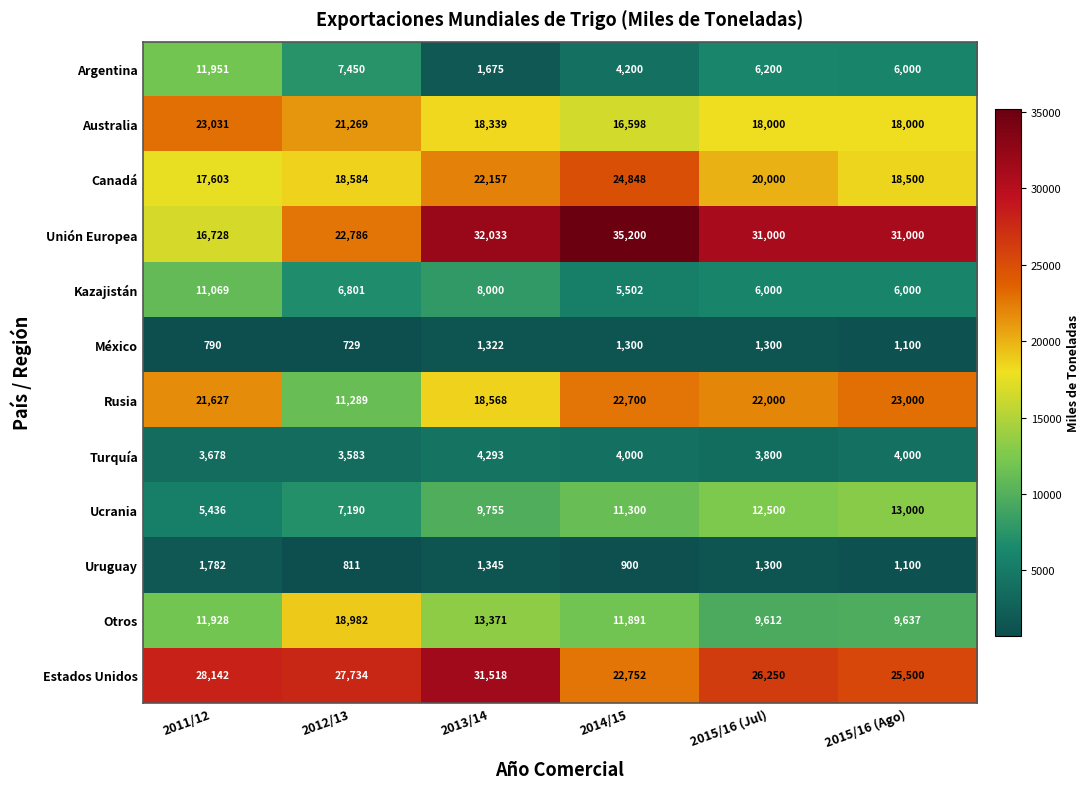

At which category does the chart reach its minimum across all series?

2012/13